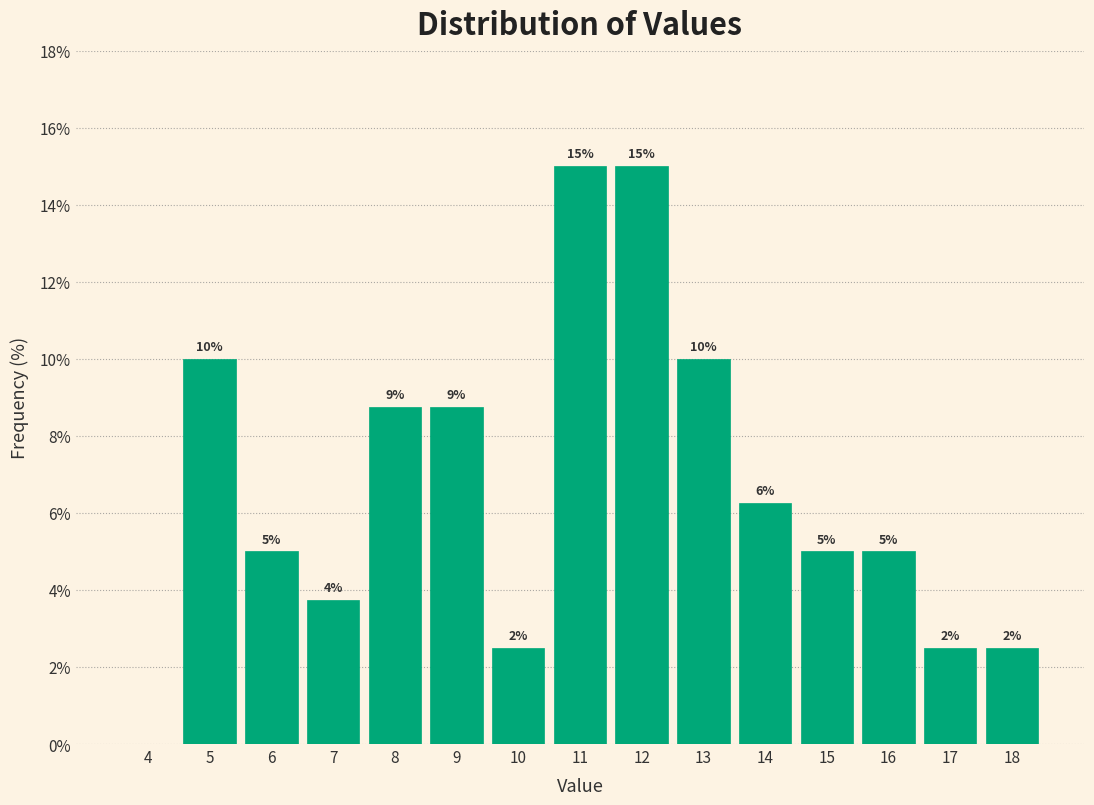

At which label does the data first exceed 5?

5